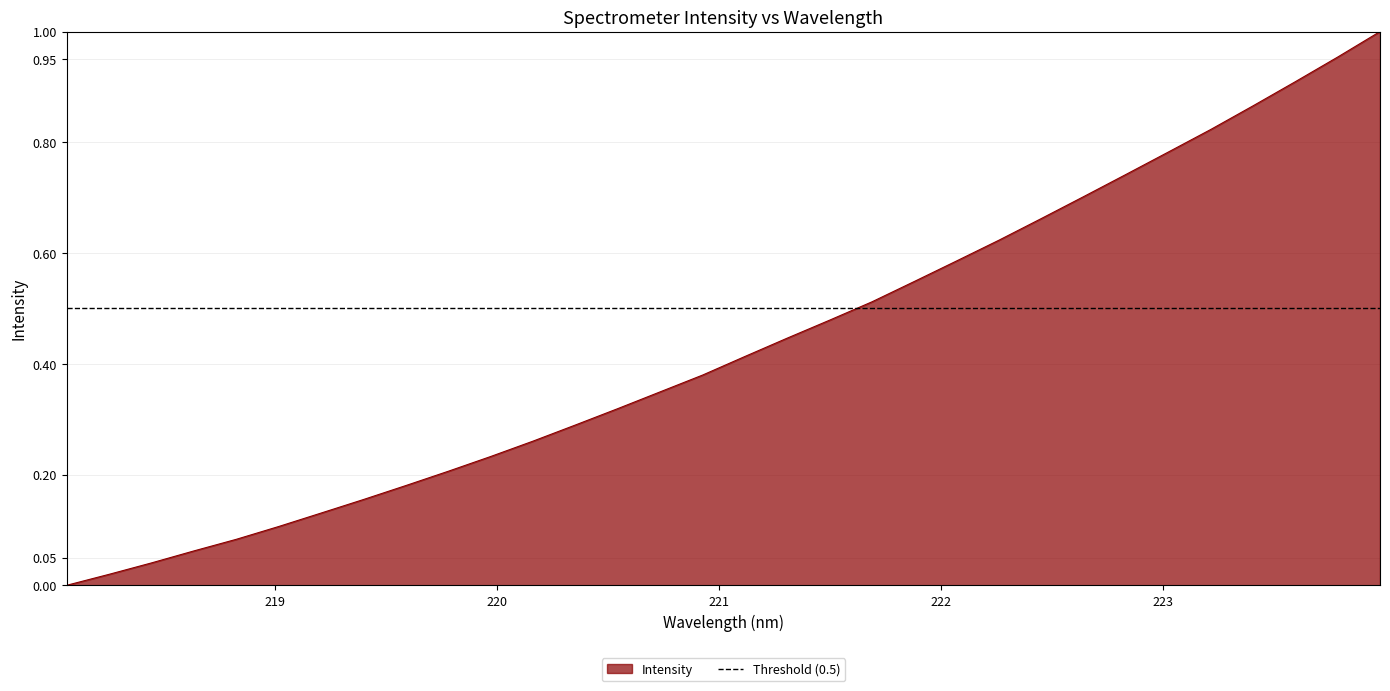

List the labels in order of value, smallest first.

218.0596, 218.2508, 218.442, 218.6332, 218.8244, 219.0156, 219.2067, 219.3979, 219.589, 219.7801, 219.9712, 220.1623, 220.3533, 220.5444, 220.7354, 220.9264, 221.1174, 221.3083, 221.4993, 221.6902, 221.8812, 222.0721, 222.263, 222.4538, 222.6447, 222.8355, 223.0264, 223.2172, 223.408, 223.5987, 223.7895, 223.9802